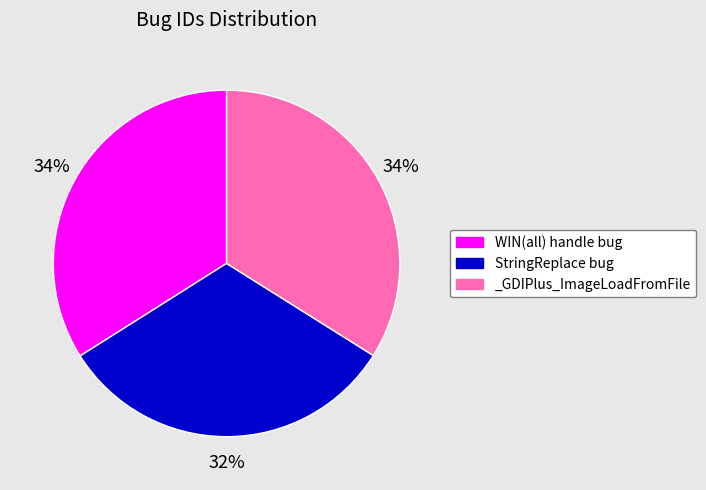

True or false: StringReplace bug accounts for 32% of the total.

True